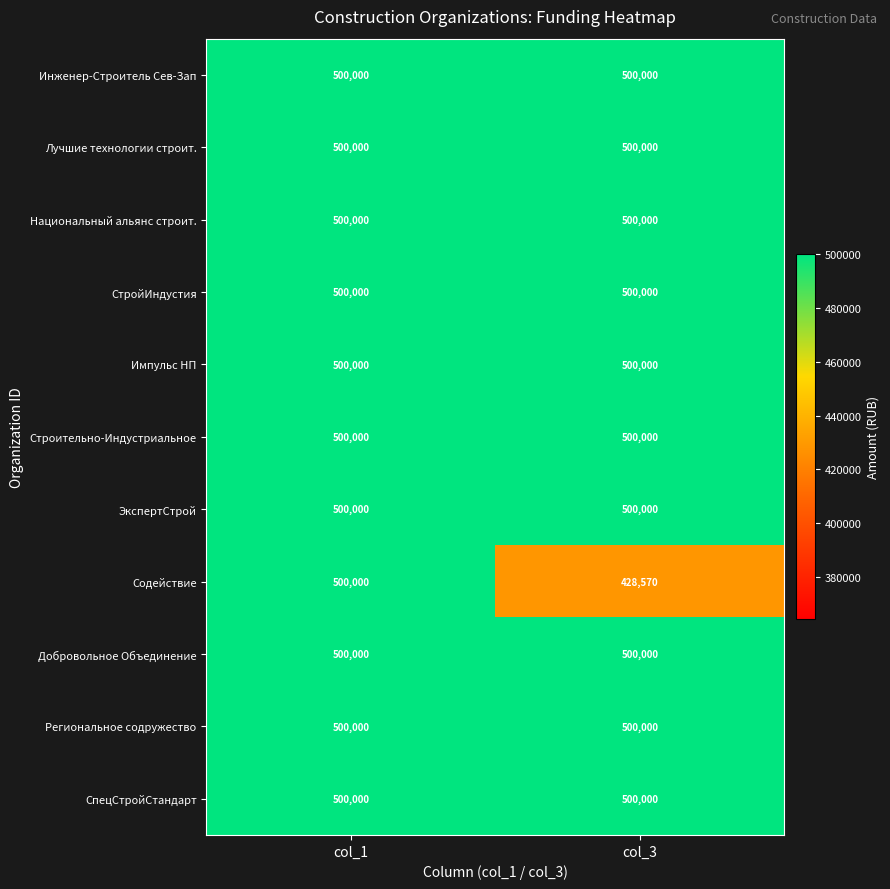

Reading left to right, transcribe all the data shown in this chart.

Инженер-Строитель Сев-Зап: col_1=500000	col_3=500000
Лучшие технологии строит.: col_1=500000	col_3=500000
Национальный альянс строит.: col_1=500000	col_3=500000
СтройИндустия: col_1=500000	col_3=500000
Импульс НП: col_1=500000	col_3=500000
Строительно-Индустриальное: col_1=500000	col_3=500000
ЭкспертСтрой: col_1=500000	col_3=500000
Содействие: col_1=500000	col_3=428570
Добровольное Объединение: col_1=500000	col_3=500000
Региональное содружество: col_1=500000	col_3=500000
СпецСтройСтандарт: col_1=500000	col_3=500000